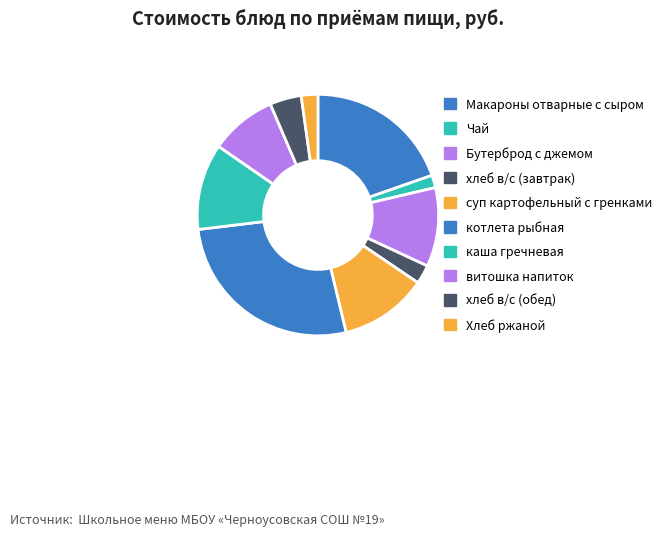

Combined, do котлета рыбная and Макароны отварные с сыром account for over 50%?

No